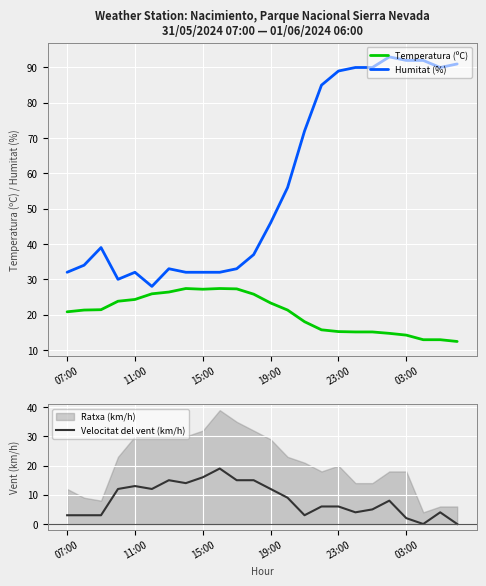

What is the difference between the maximum and second lowest values in the Velocitat del vent (km/h) series?

19